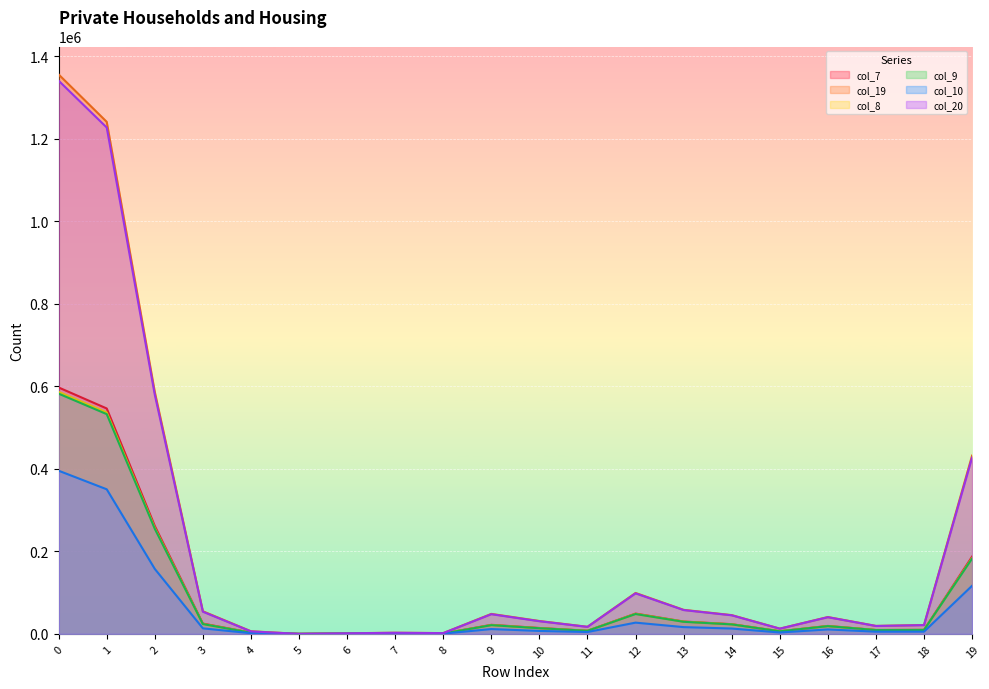

Where is the first local minimum for col_10?

5